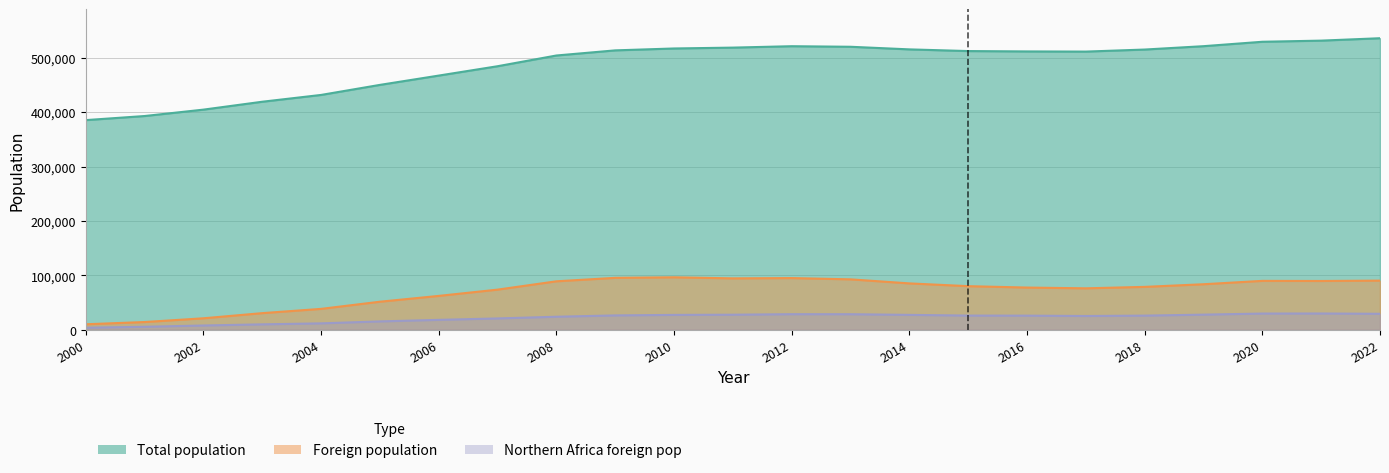

How many categories are shown in the chart?

23